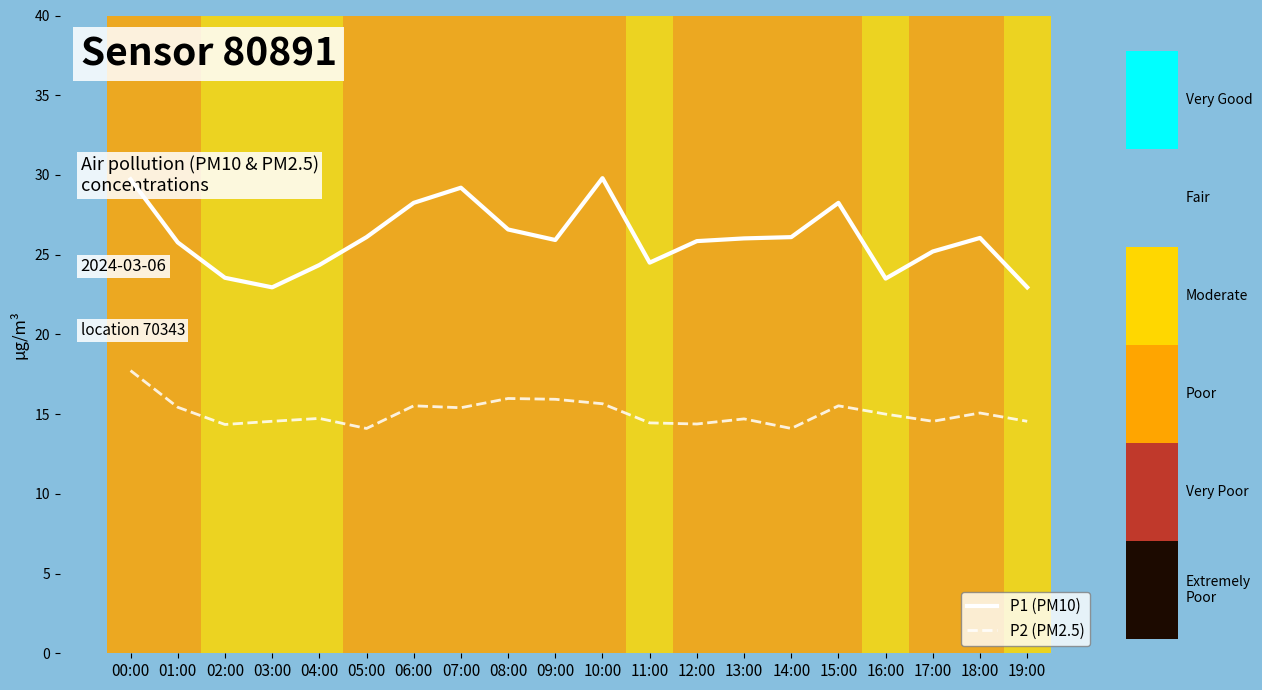

What is the total value across all series at 12:00?

40.2